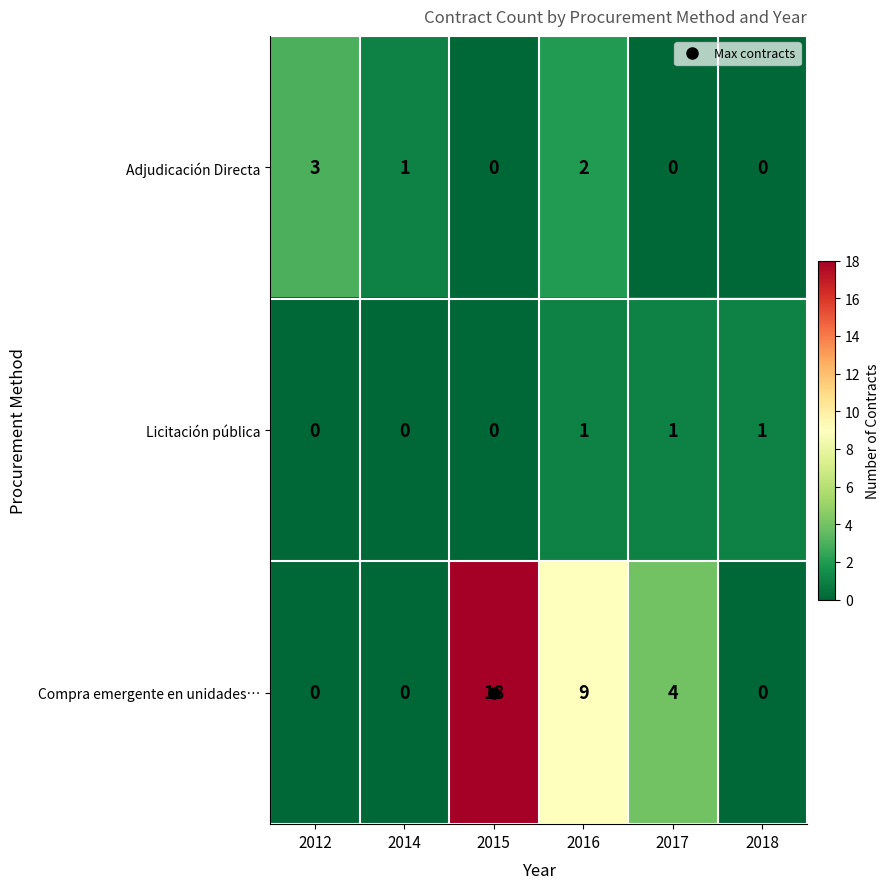

Rank the series by their maximum value, from lowest to highest.

Licitación pública, Adjudicación Directa, Compra emergente en unidades…